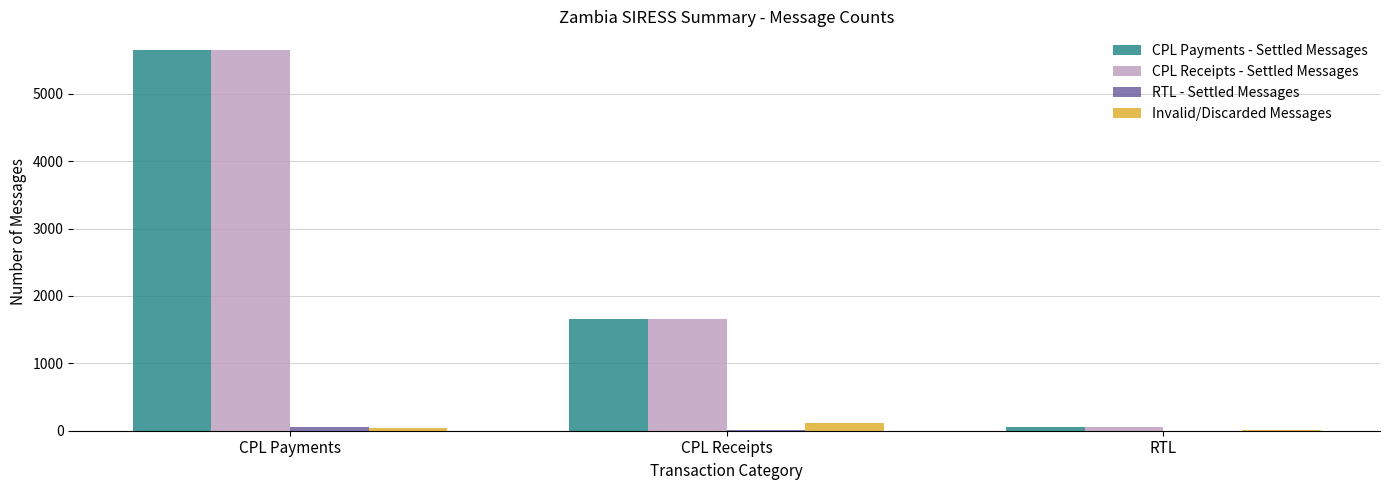

Which label corresponds to the largest value in the chart?

CPL Payments